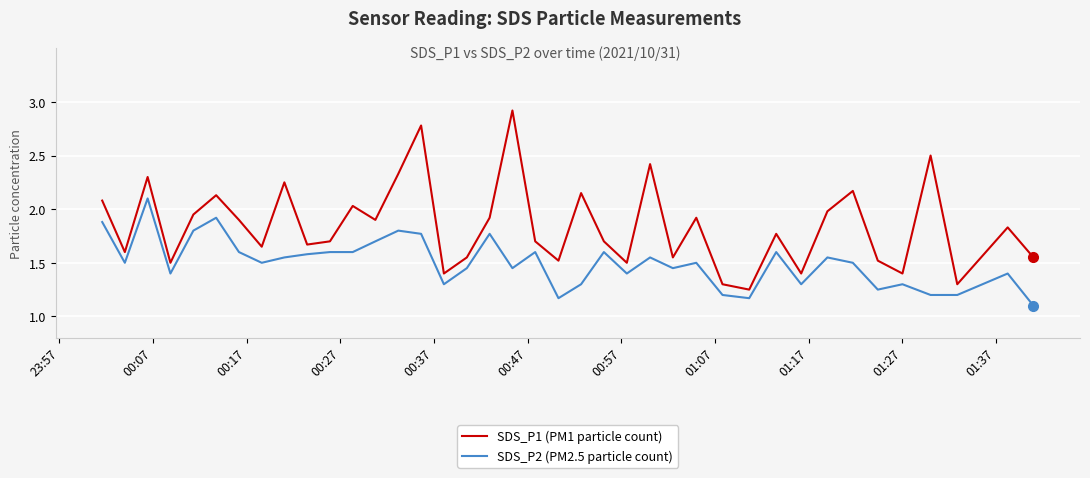

What is the highest value of the SDS_P1 (PM1 particle count) series?

2.9